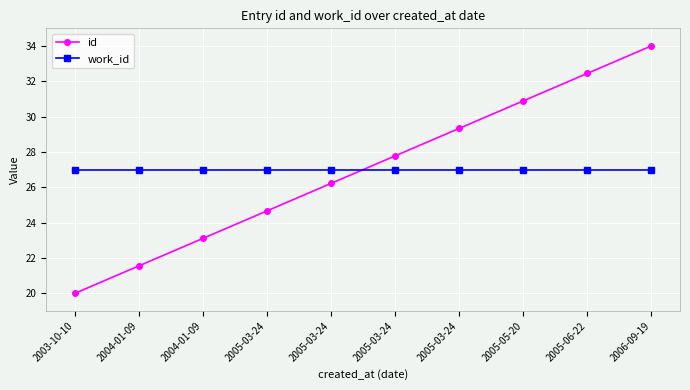

Is it true that work_id equals 27.0 at 2005-03-24?

True